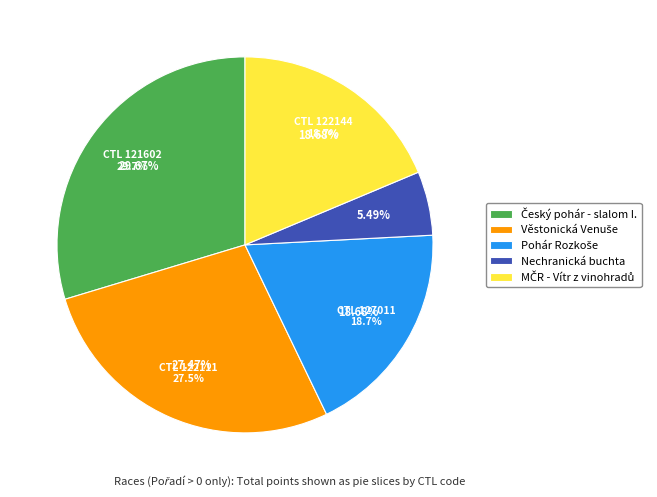

Is there a majority slice in this chart?

No